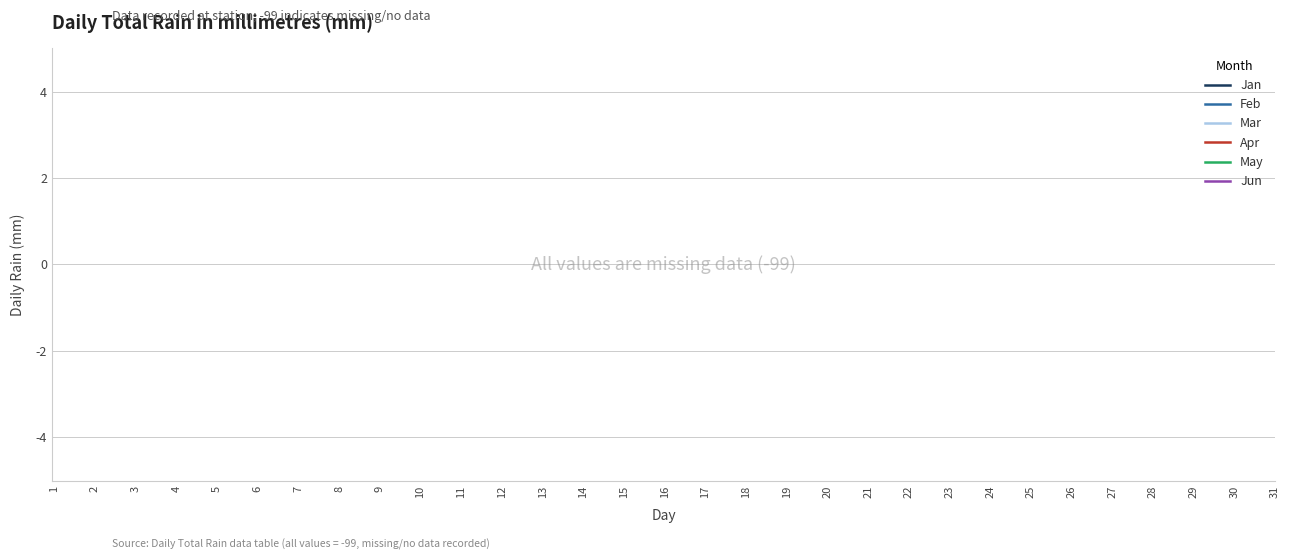

True or false: Mar and Apr cross at least once.

False